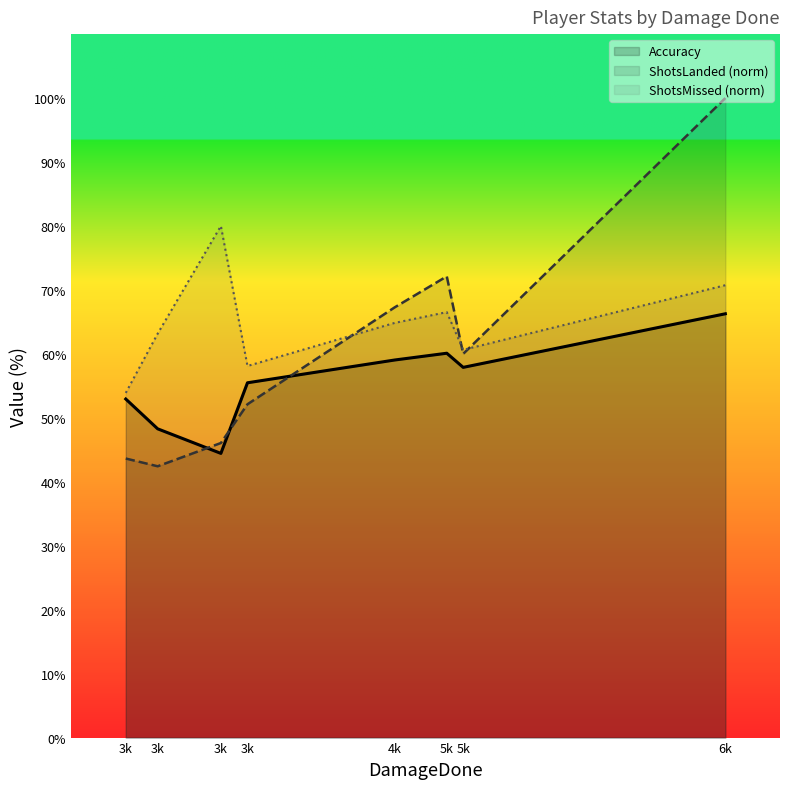

How many distinct data groups are displayed?

3